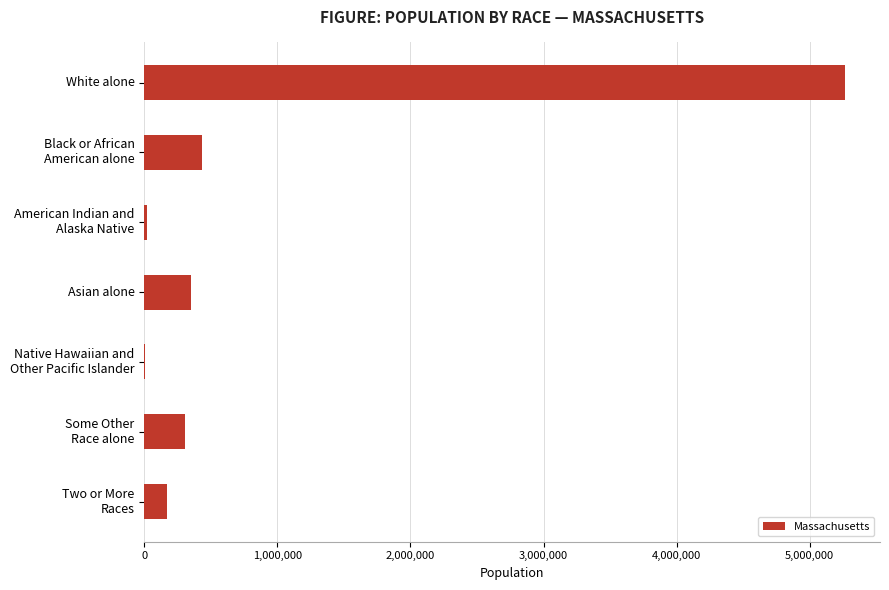

What is the sum of the values at Asian alone and White alone?

5615004